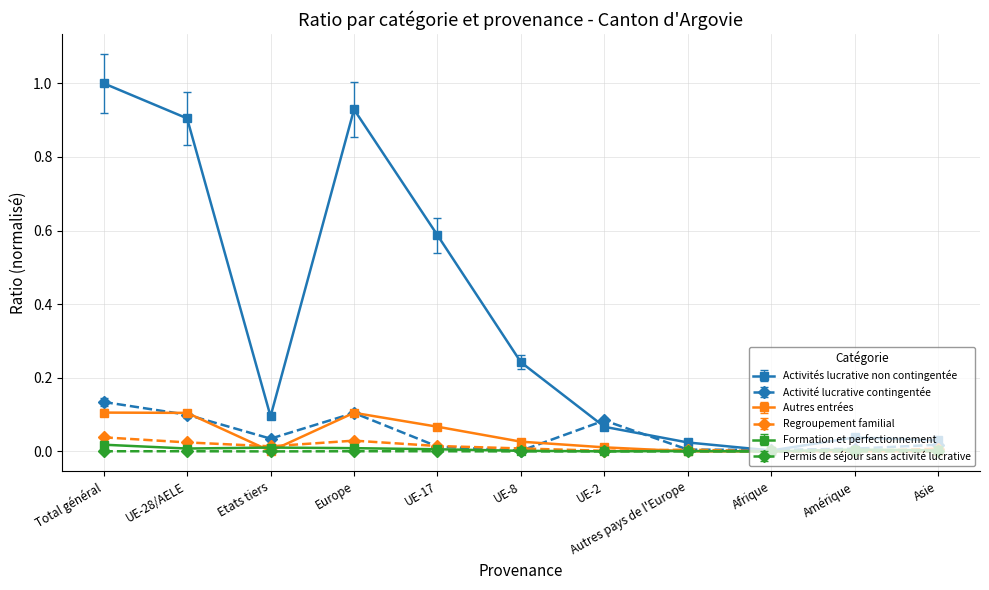

What is the sum of all Activités lucrative non contingentée values?

3.9